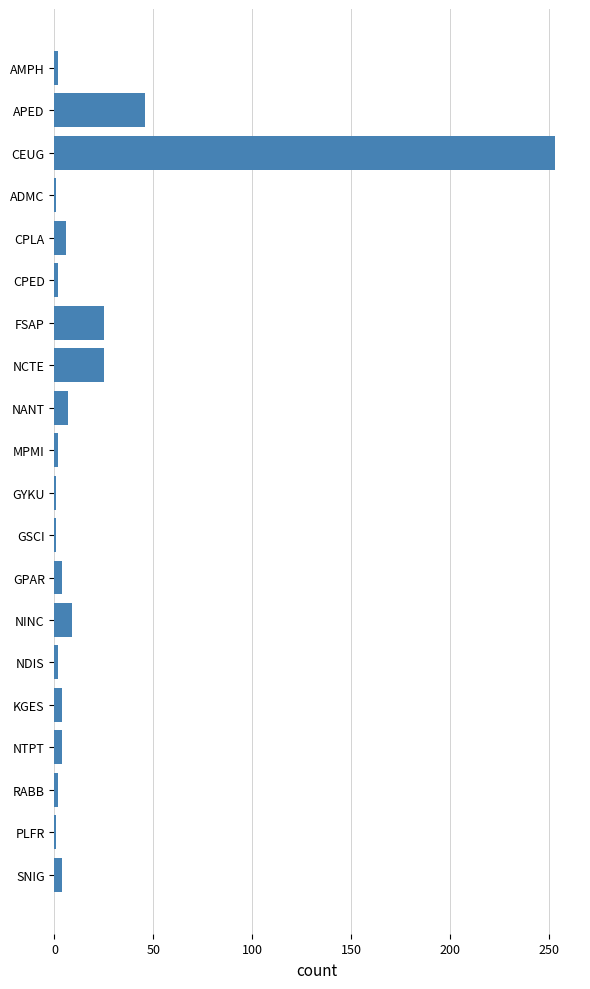

How many bars are there in total?

20